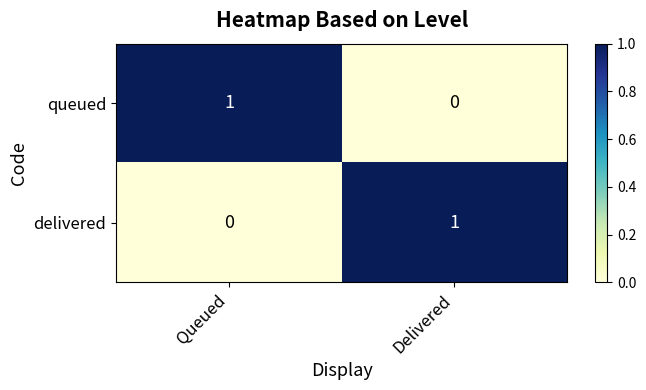

The queued series shows 0 at Delivered. True or false?

True